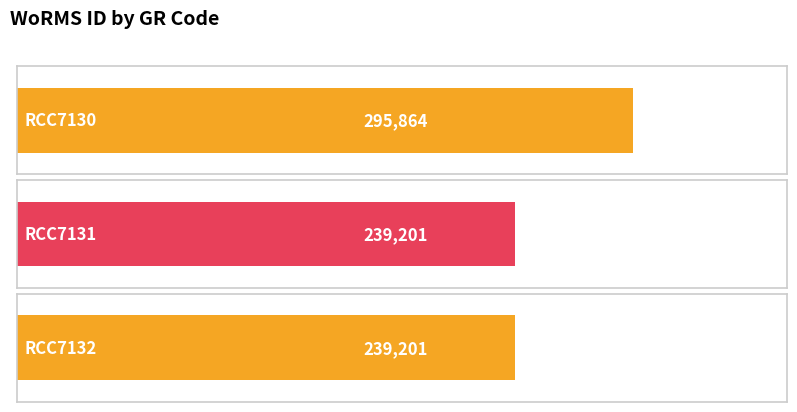

Are the bars horizontal?

Yes